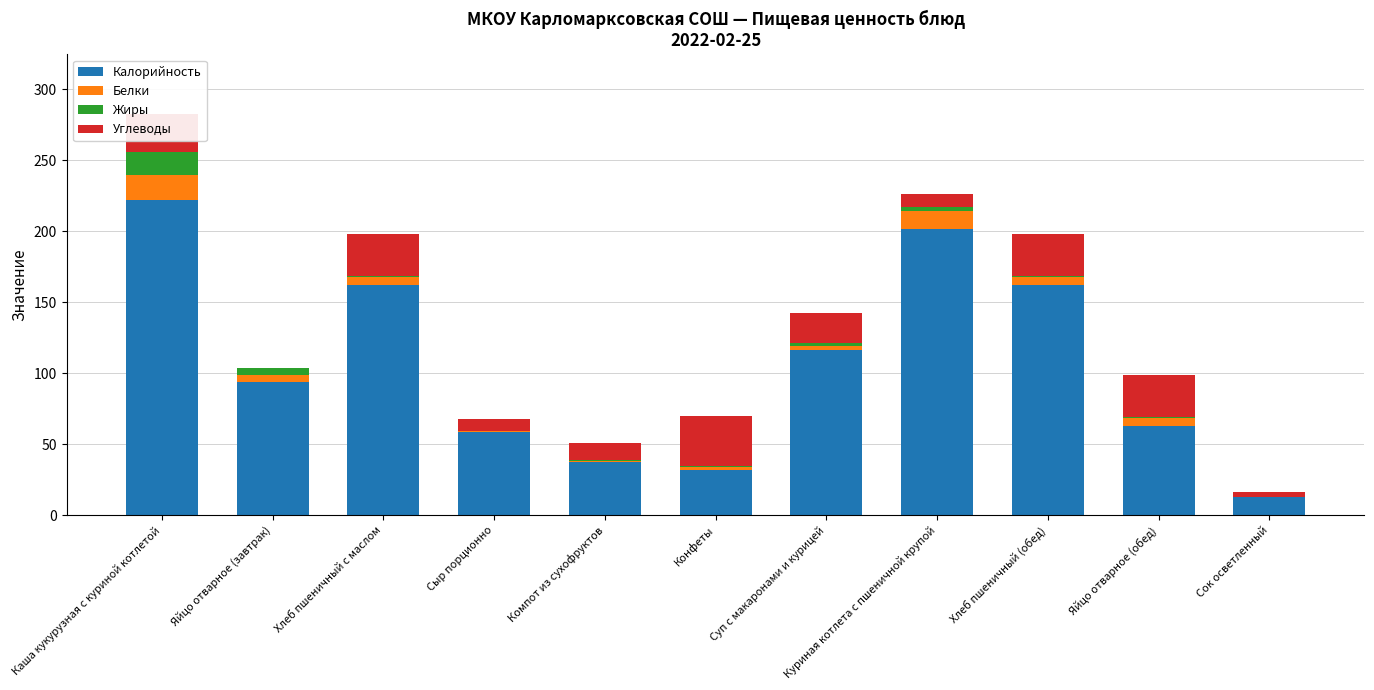

At which label does Калорийность reach its peak?

Каша кукурузная с куриной котлетой